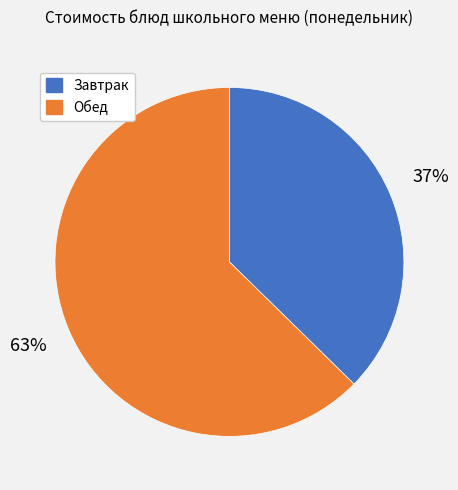

To the nearest percent, what is the average slice percentage?

50%